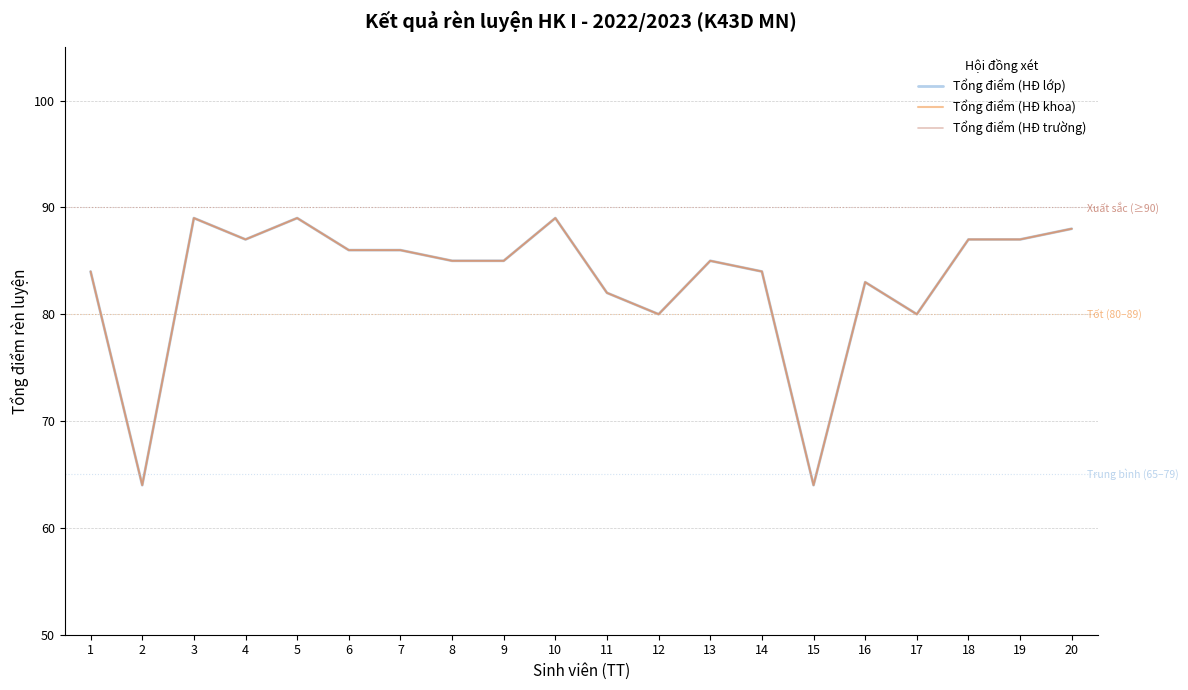

What is the difference between the second highest and second lowest values in the Tổng điểm (HĐ trường) series?

25